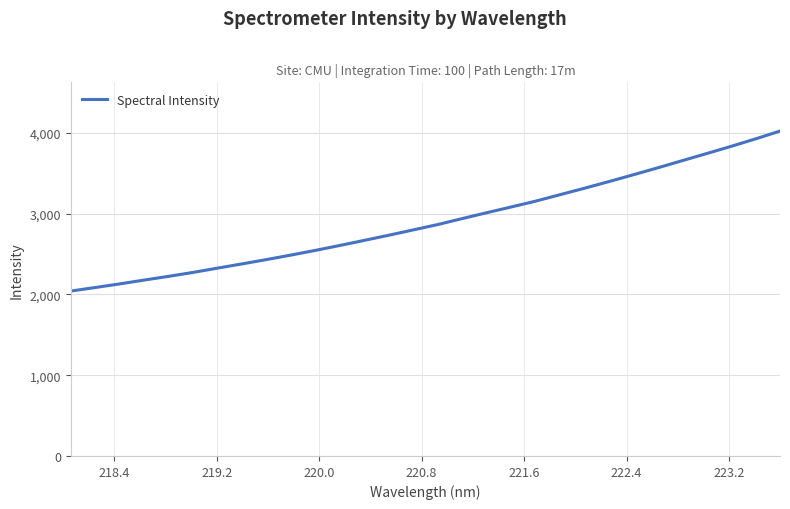

What is the greatest value displayed?

4021.0